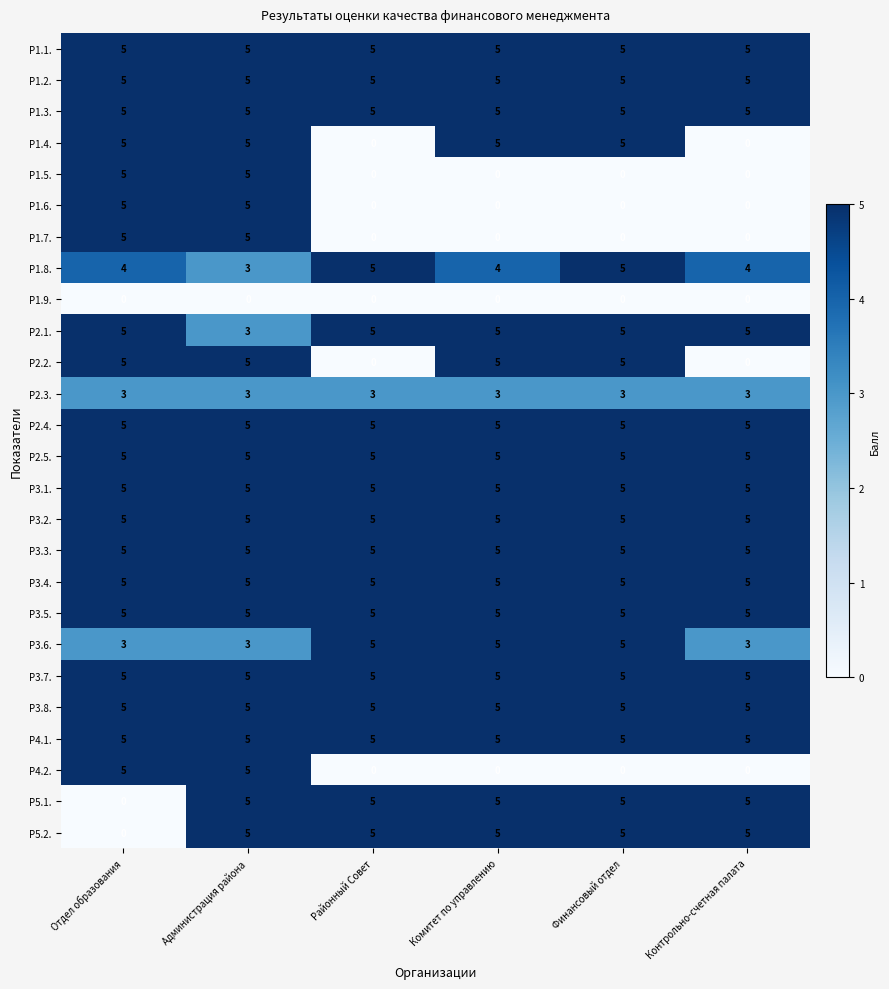

At which category is the sum across all series the highest?

Администрация района